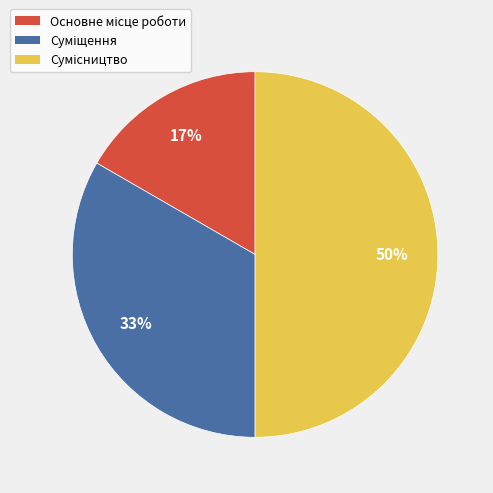

How many segments does this pie chart have?

3